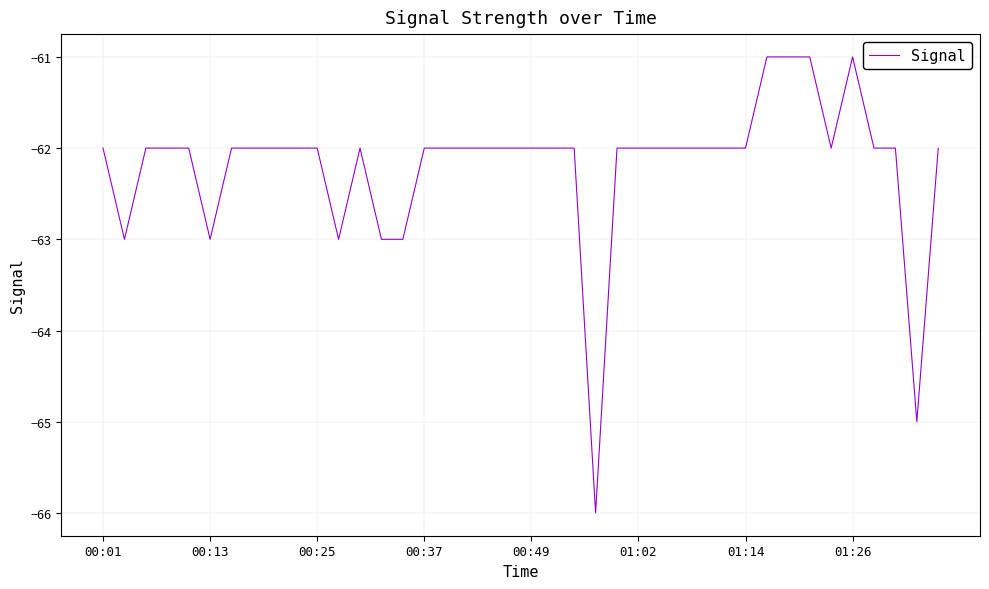

What is the smallest value displayed?

-66